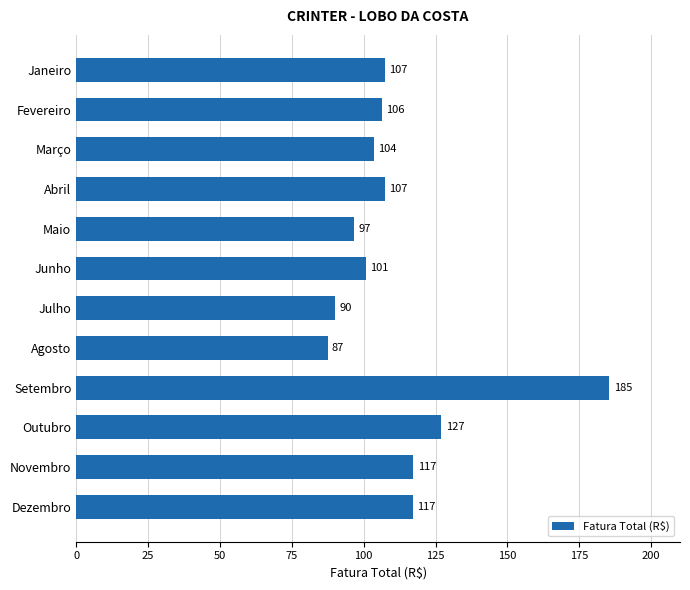

What is the label of the 11th bar from the bottom?

Fevereiro